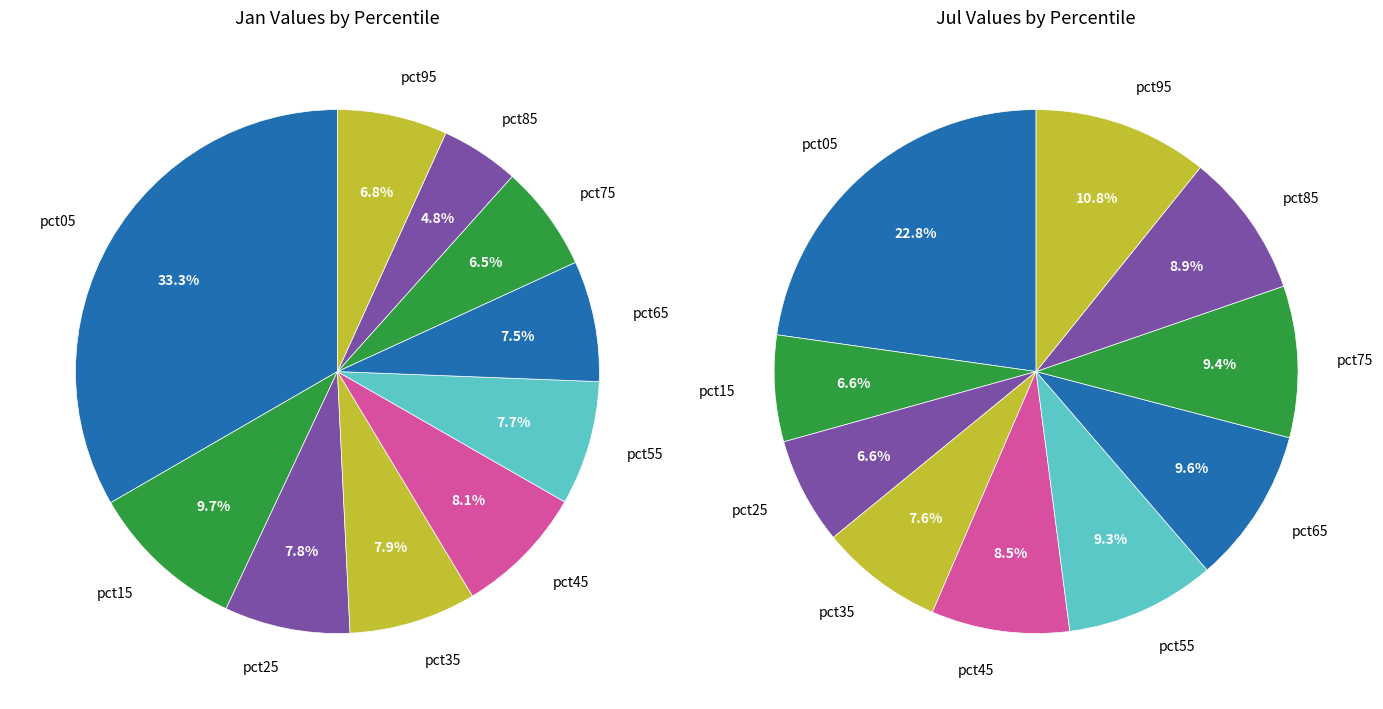

What percentage do 3 and 6 together represent?

15.3%